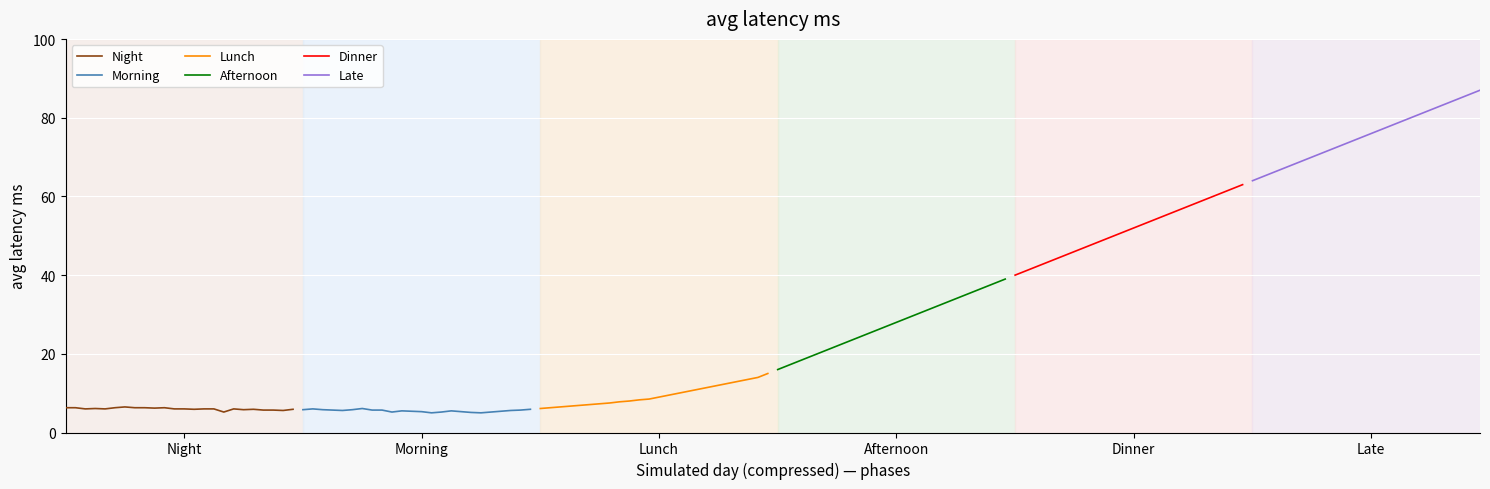

In Morning, how many points are lower than both neighbors (excluding endpoints)?

4